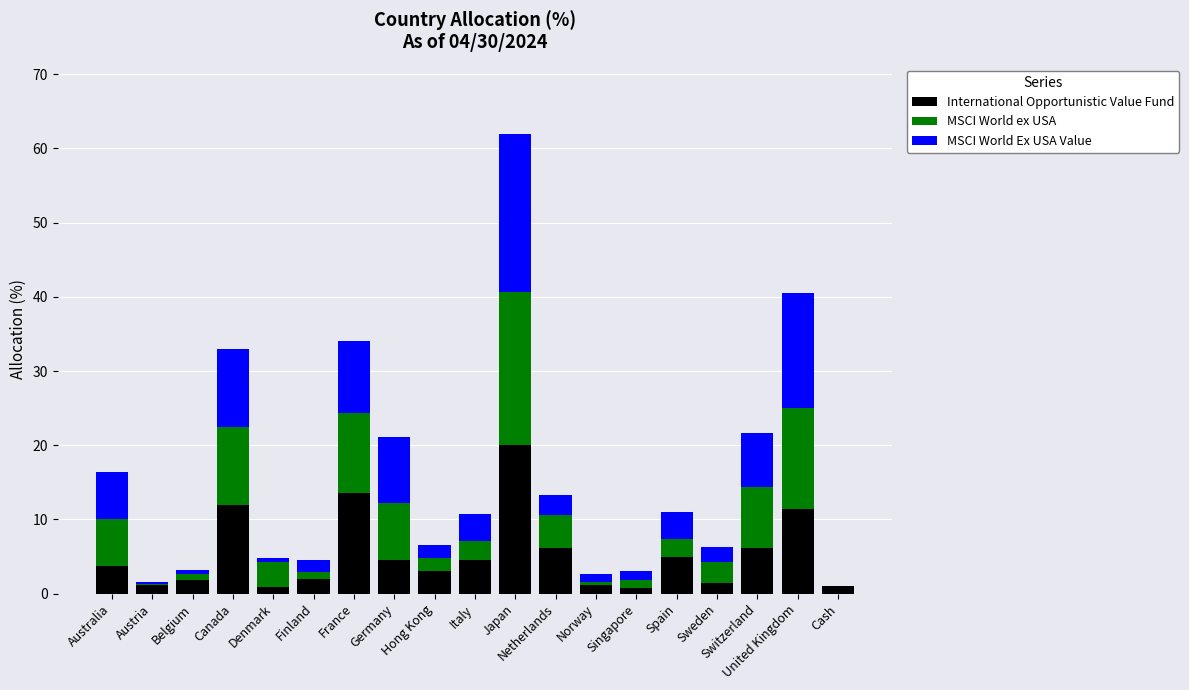

What is the sum of all International Opportunistic Value Fund values?

100.0